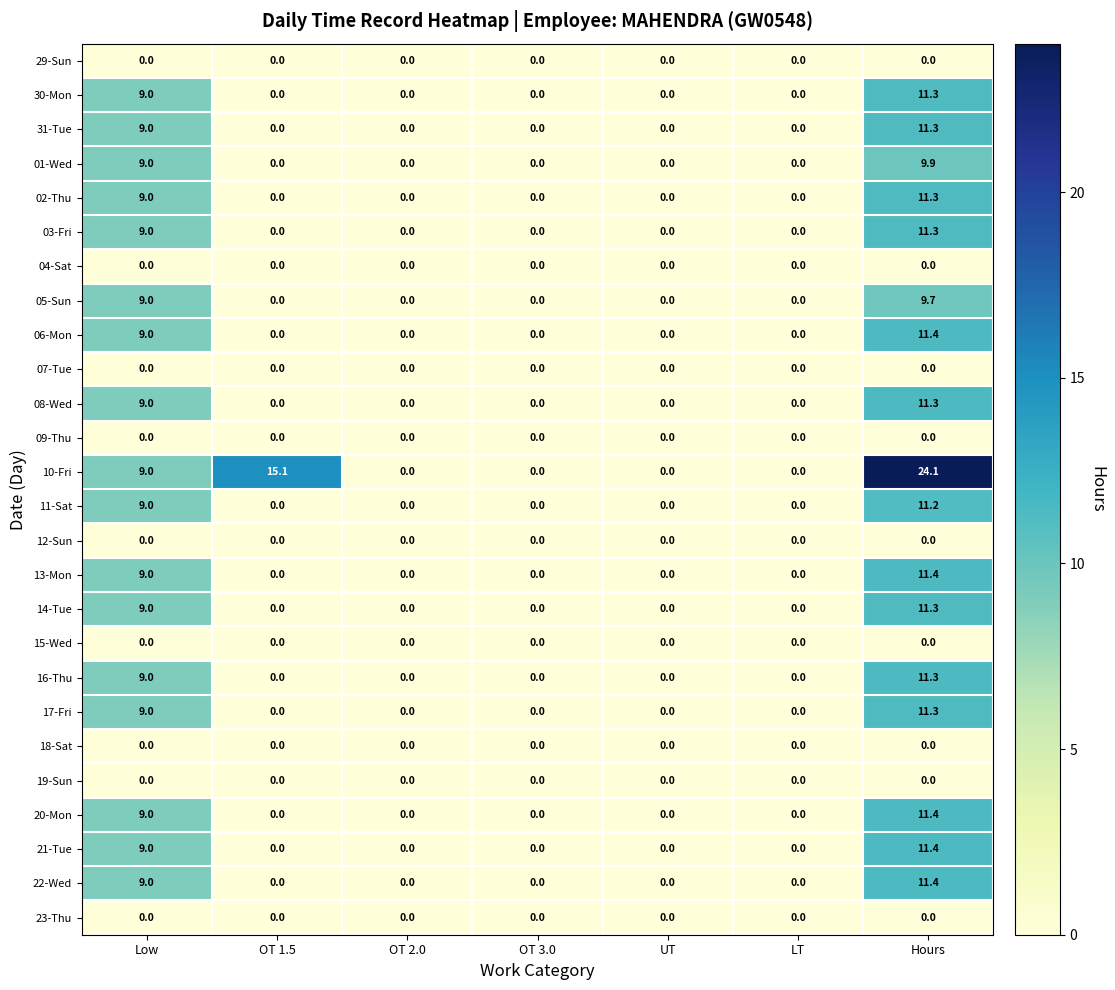

Which series has the largest total across all categories?

10-Fri